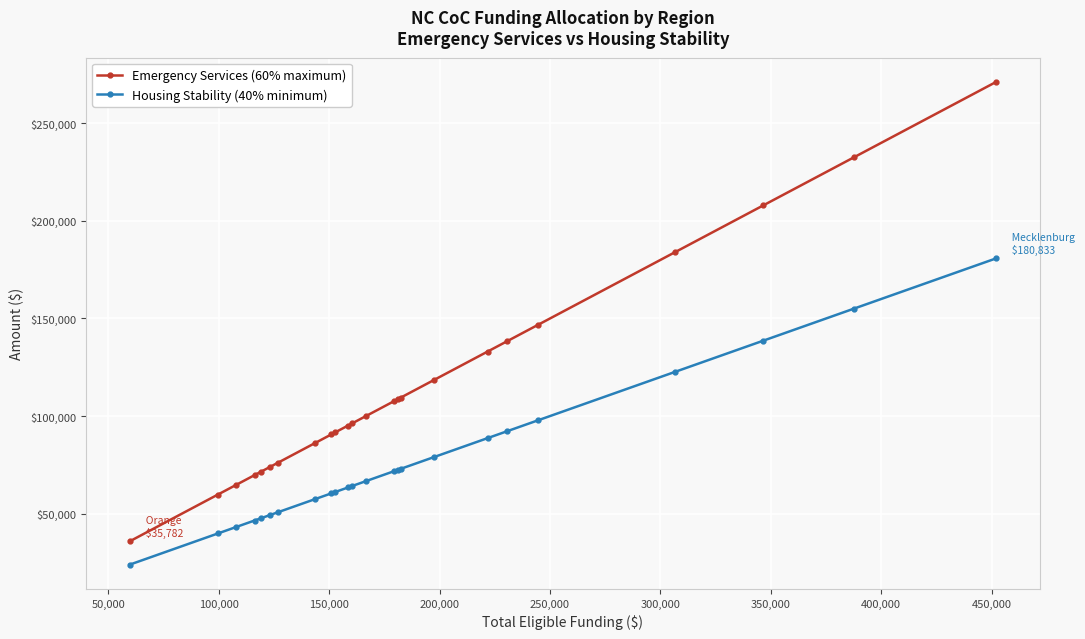

Rank the series by their maximum value, from lowest to highest.

Housing Stability (40% minimum), Emergency Services (60% maximum)